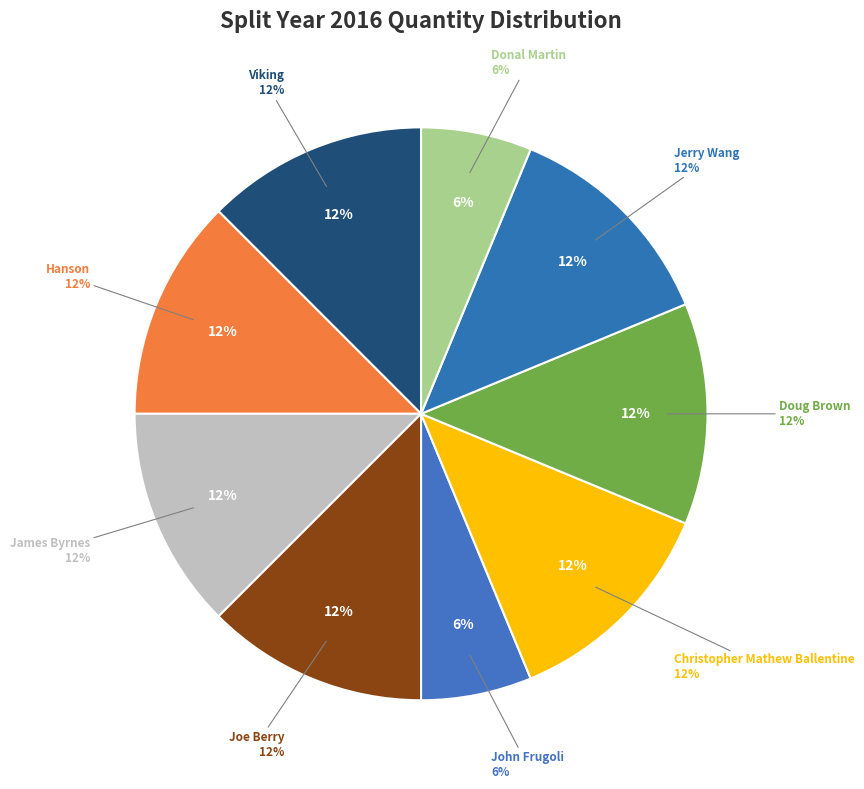

What is the total percentage of Doug Brown and Viking?

25.0%